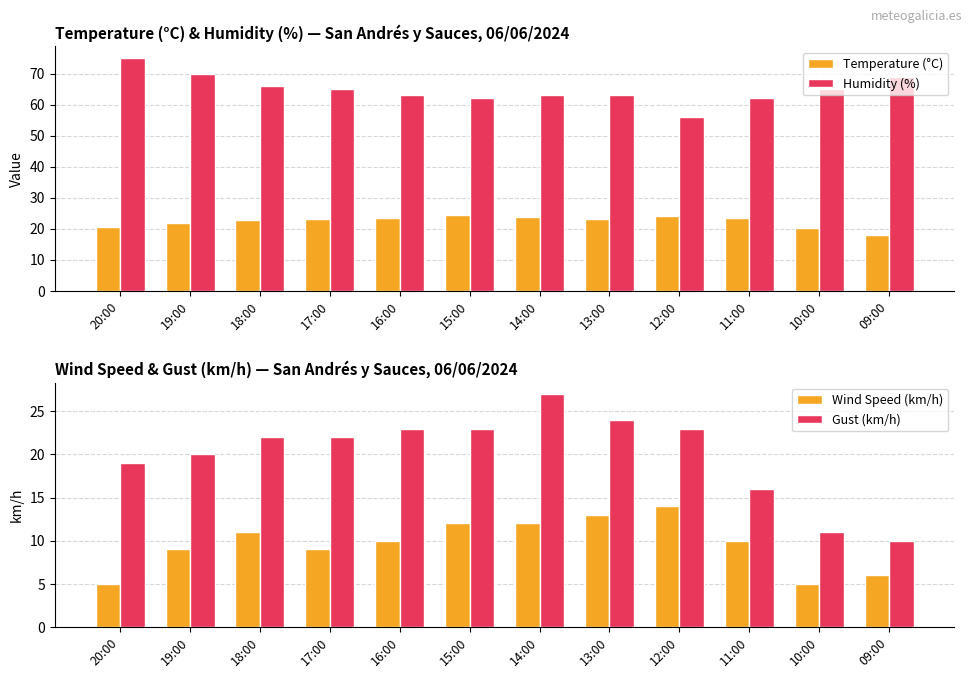

What is the sum of the Gust (km/h) values at 12:00 and 10:00?

34